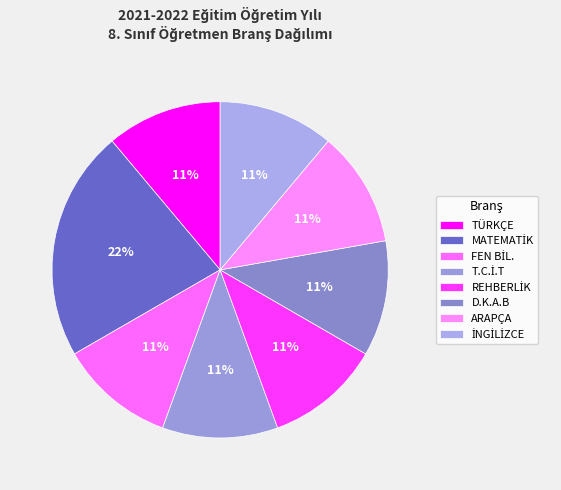

Count the number of slices in the pie.

8